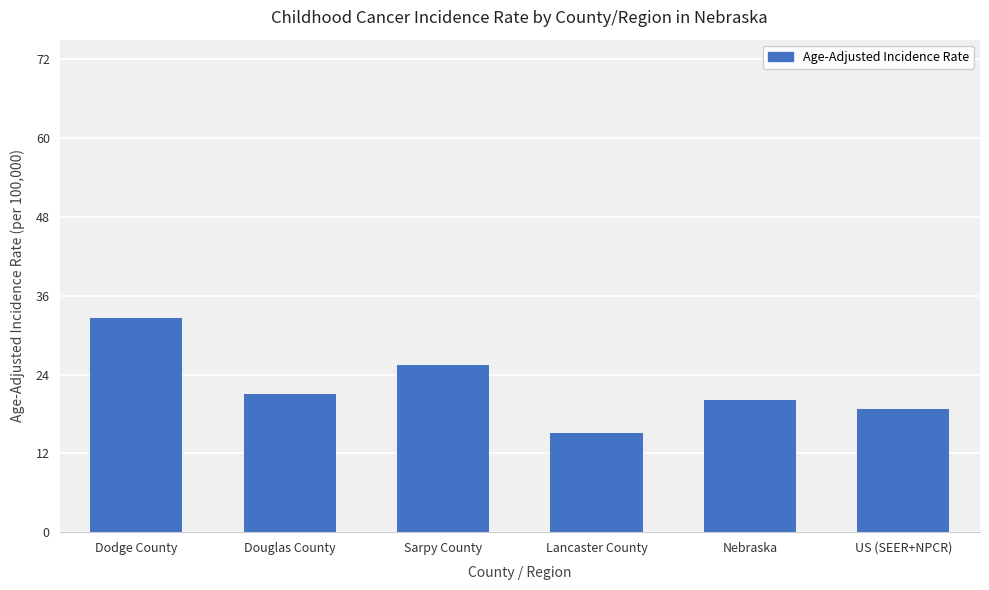

Read the value at Sarpy County.

25.5